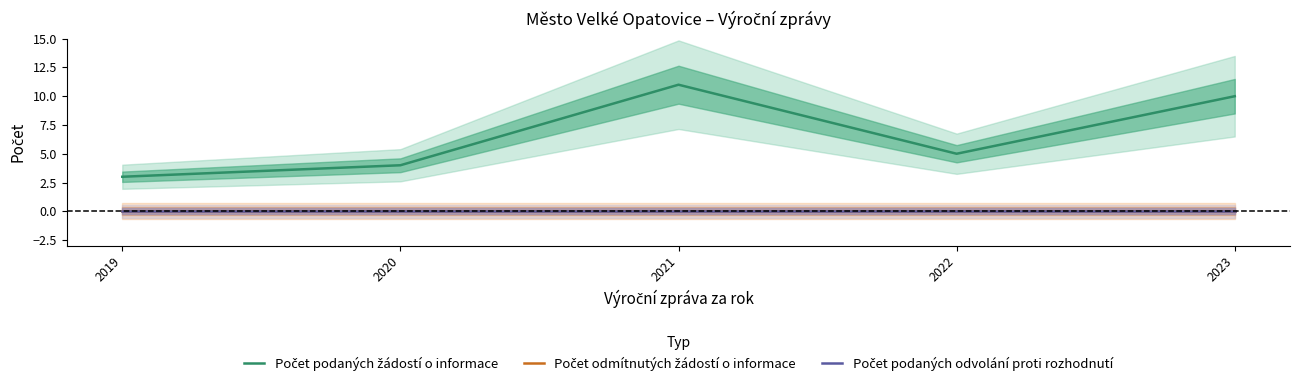

Which category has the highest value in the Počet podaných odvolání proti rozhodnutí series?

2019